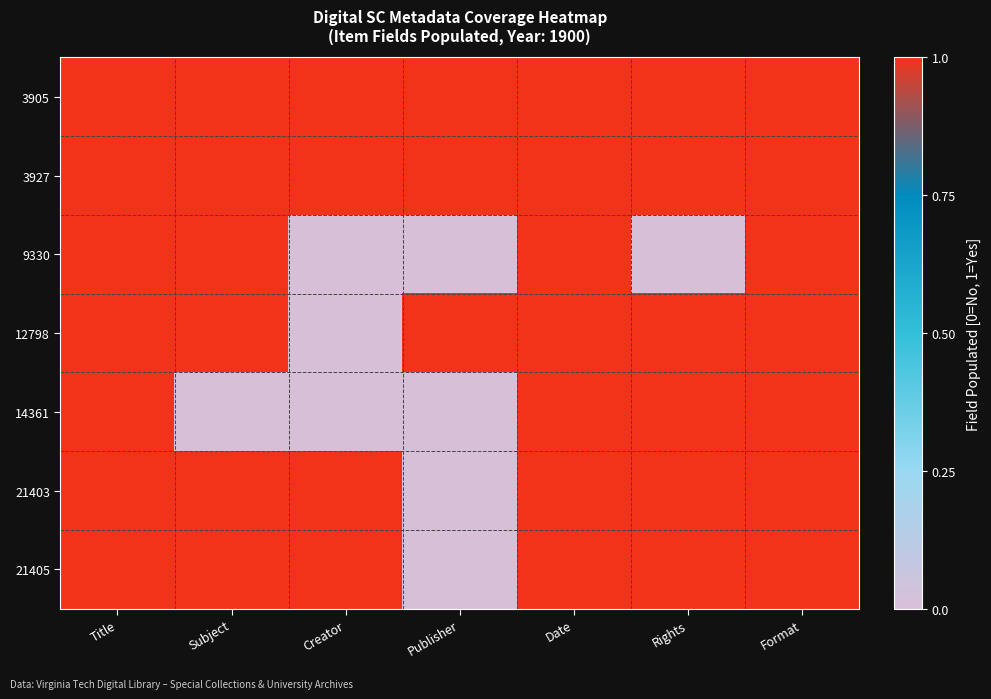

What is the total value across all series at Creator?

4